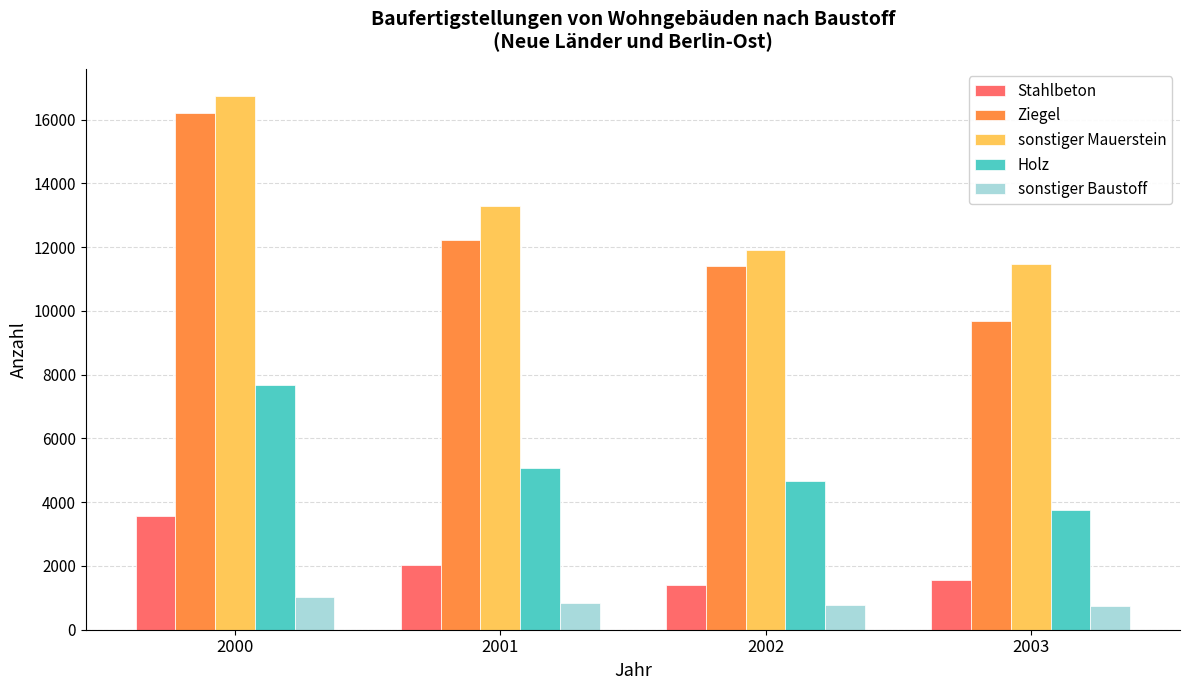

Is it true that sonstiger Mauerstein equals 16755 at 2000?

True